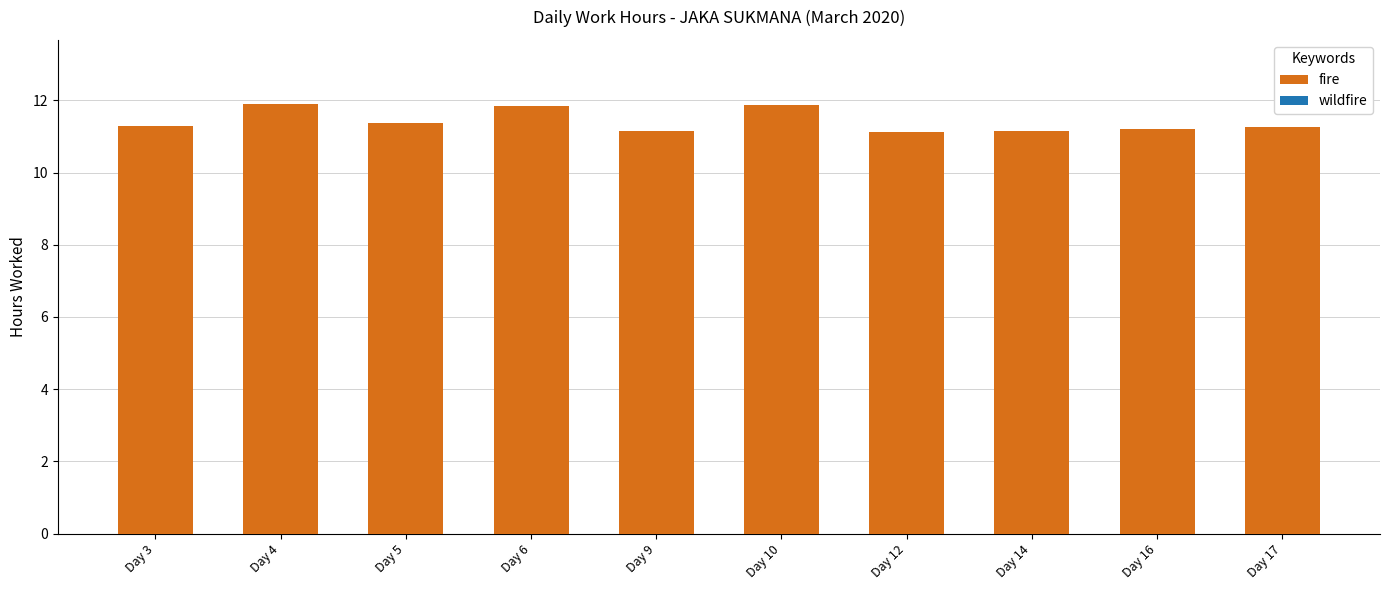

Is it true that the value at Day 16 is 19.8?

False